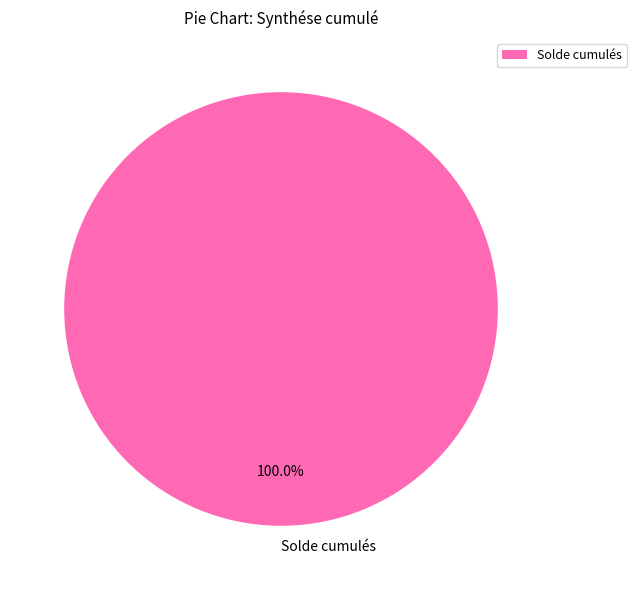

Count the number of slices in the pie.

1